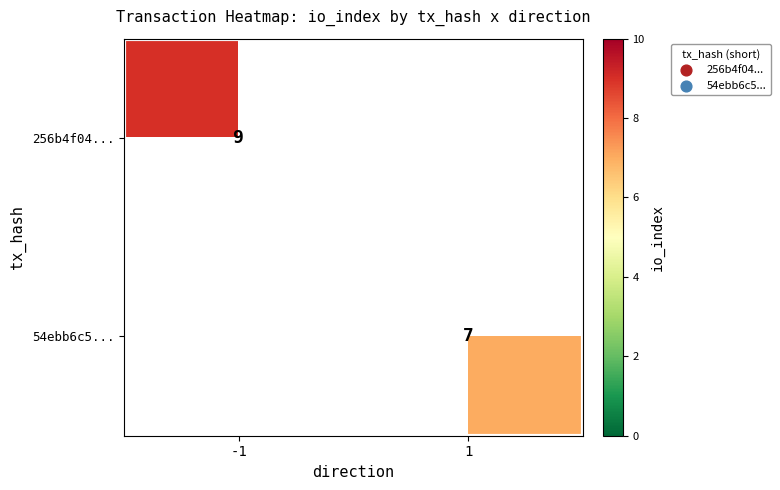

The 54ebb6c5... series shows 7 at 1. True or false?

True